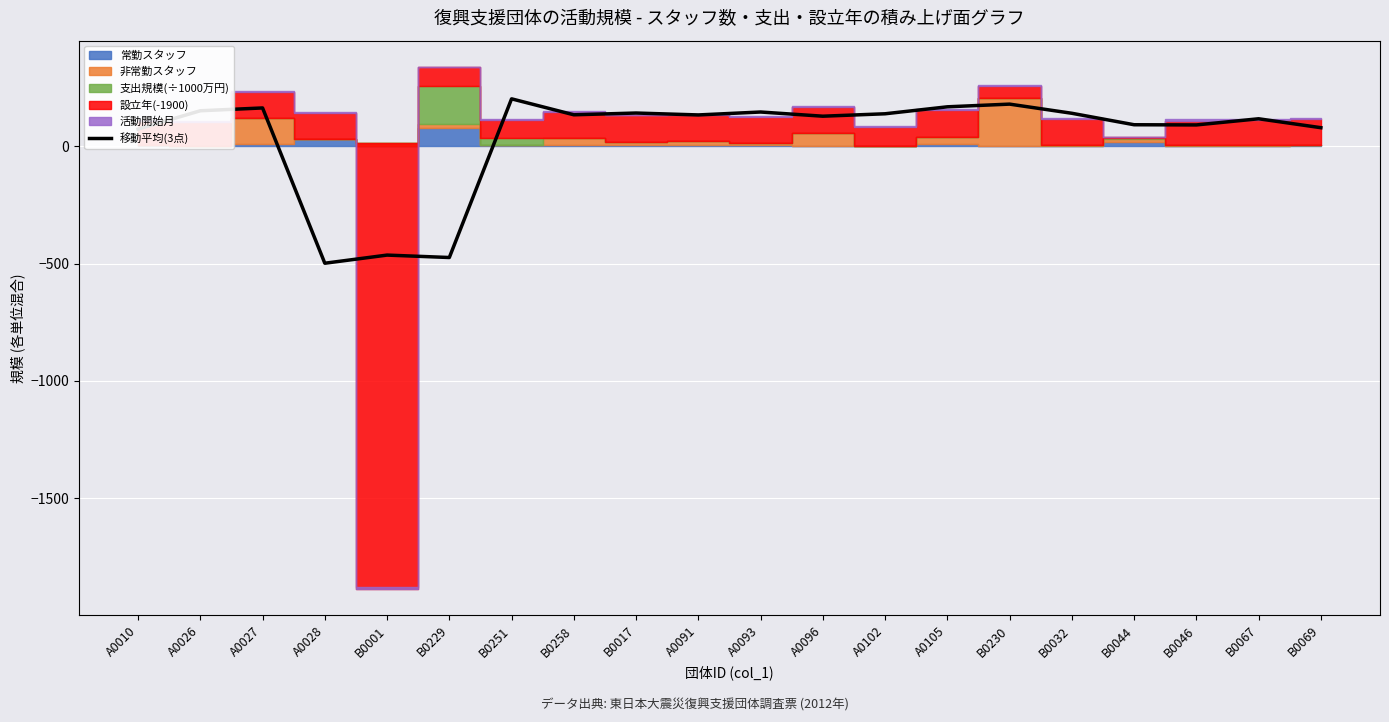

What position from the left is B0017?

9